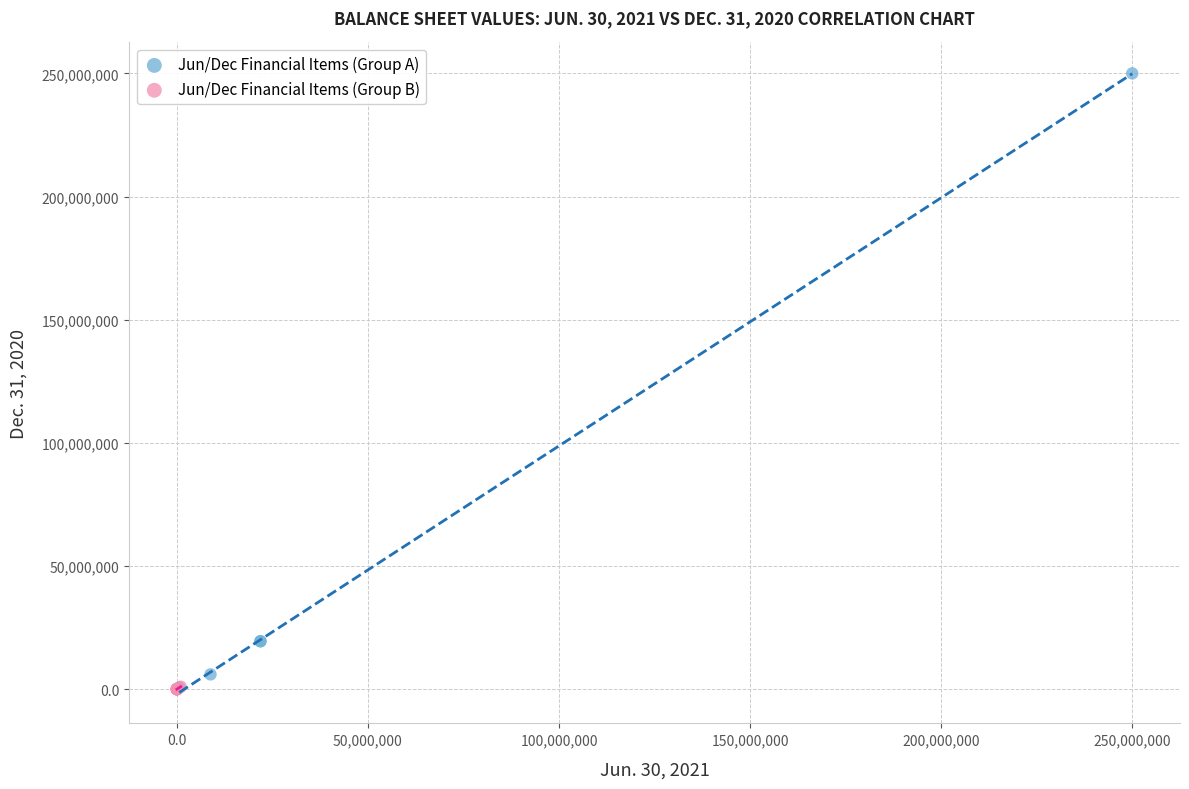

Which series has the largest Y range (max minus min)?

Jun/Dec Financial Items (Group A)